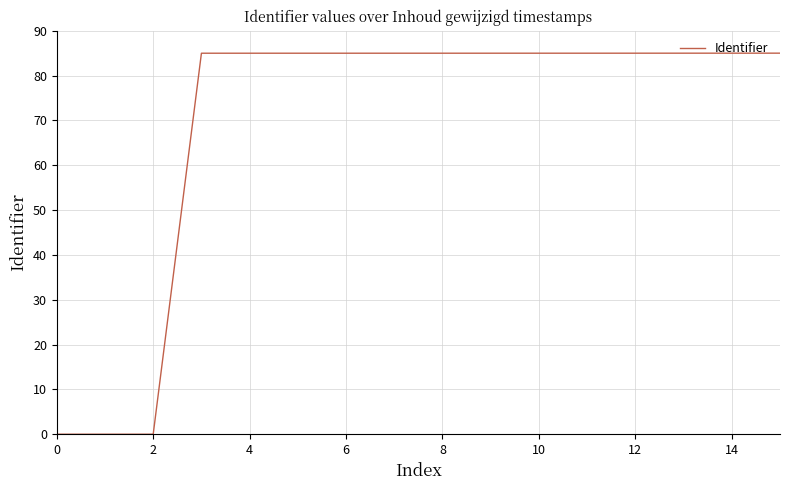

What is the difference between the maximum and minimum values?

85.0